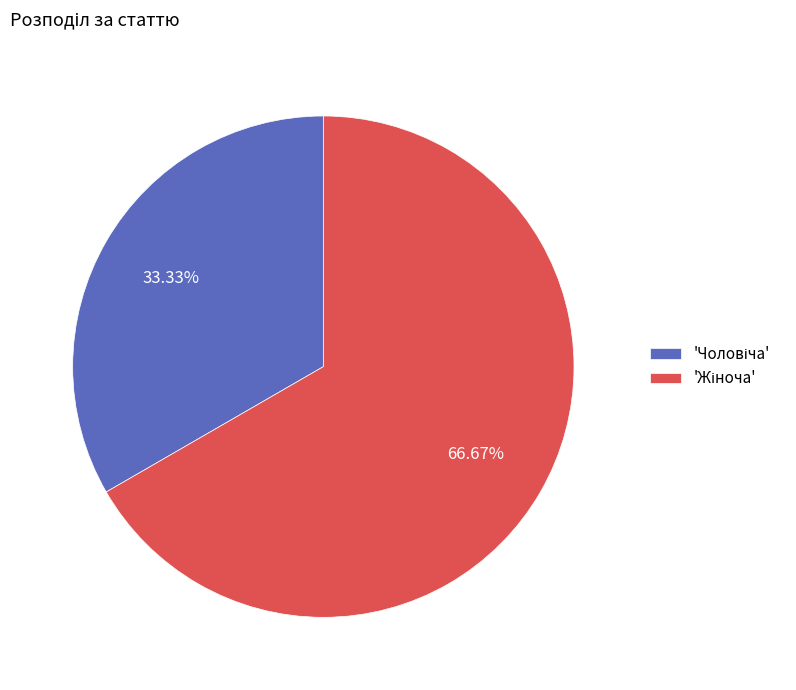

Is there a majority slice in this chart?

Yes